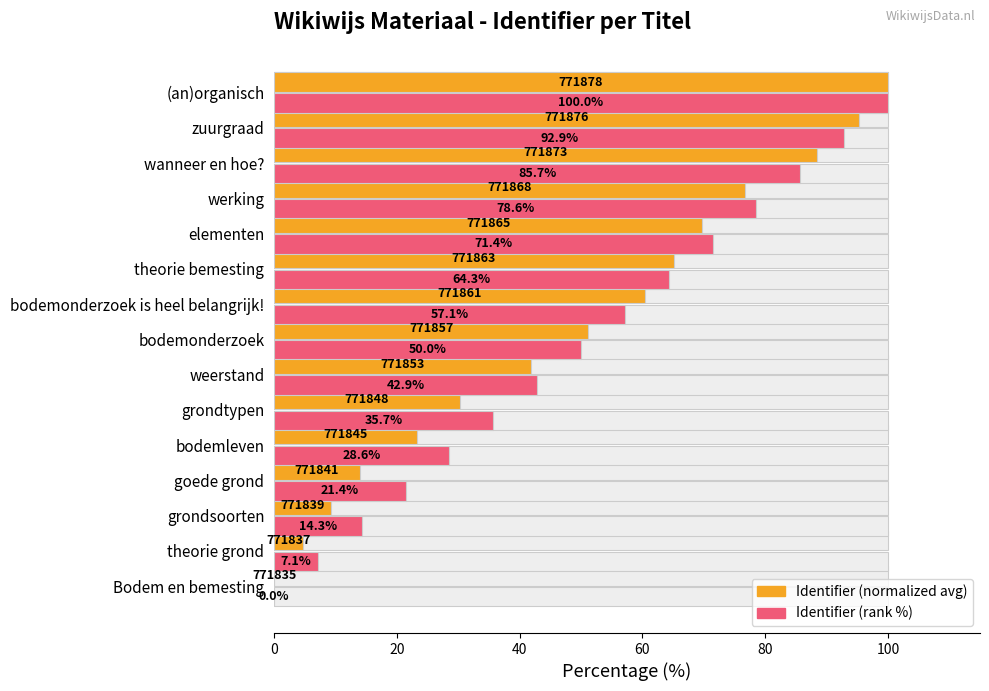

True or false: Identifier (rank %) has a value of 53.4 at Bodem en bemesting.

False